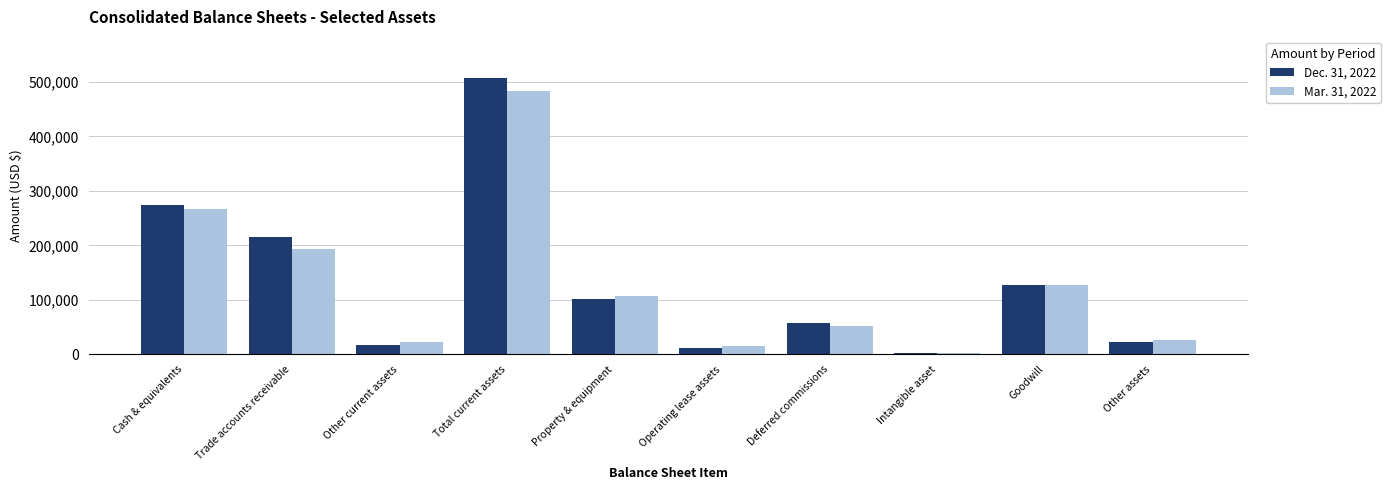

List the series in order of their overall mean, highest first.

Dec. 31, 2022, Mar. 31, 2022